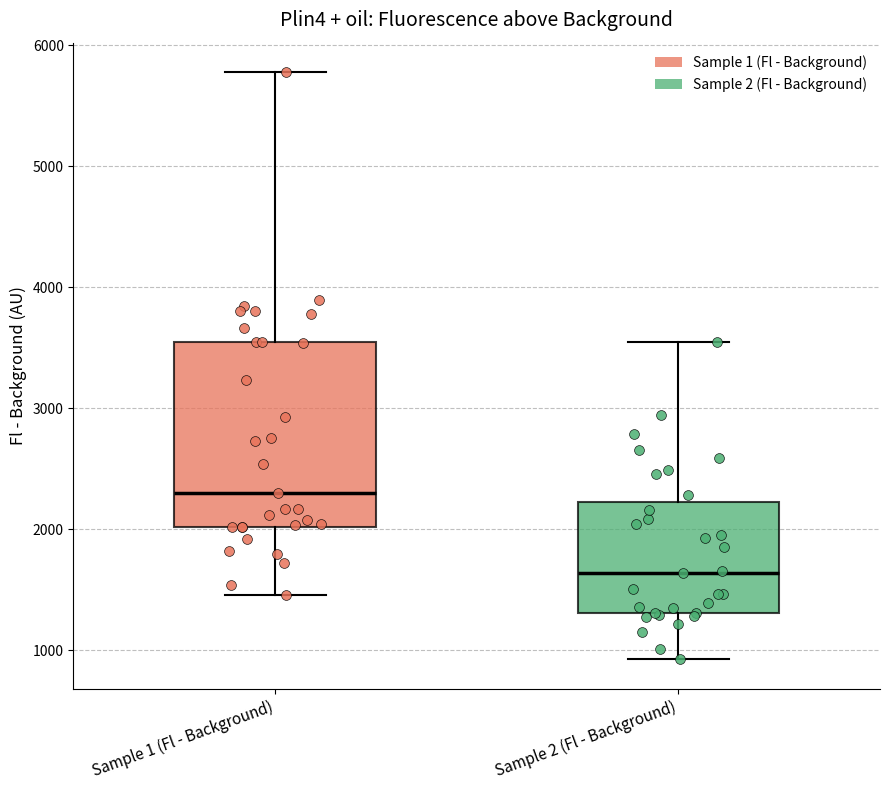

Reading left to right, read every box against the y-axis: the position of its median line, the range the box covers, and the ends of its whiskers. The values are not printed on the chart, so give them approximately, as read against the axis.

Sample 1 (Fl - Background): median 2300, box 2000 to 3500, whiskers 1500 to 5800
Sample 2 (Fl - Background): median 1600, box 1300 to 2200, whiskers 900 to 3500